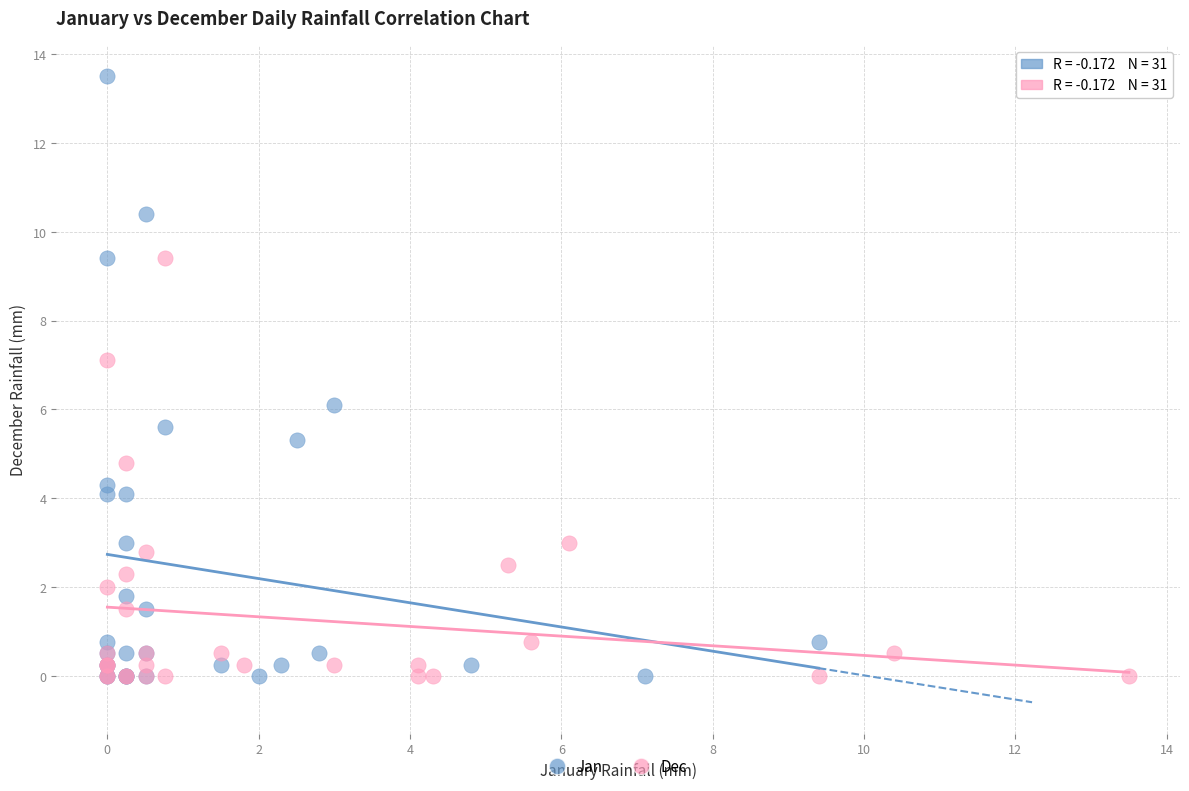

Which series reaches the maximum Y coordinate?

Jan